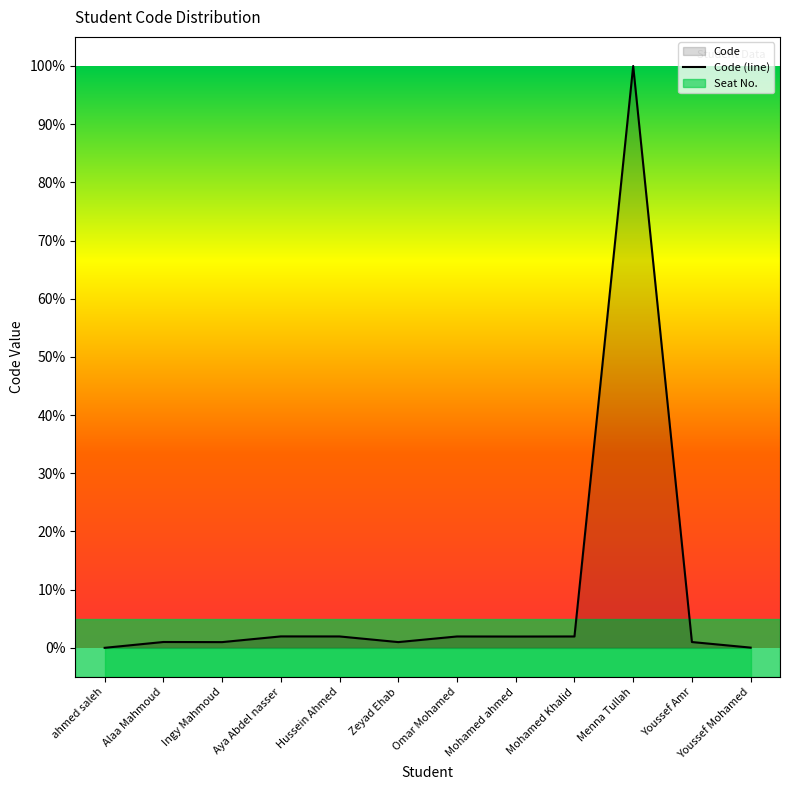

True or false: Code (line) has a value of -37.1 at ahmed saleh.

False